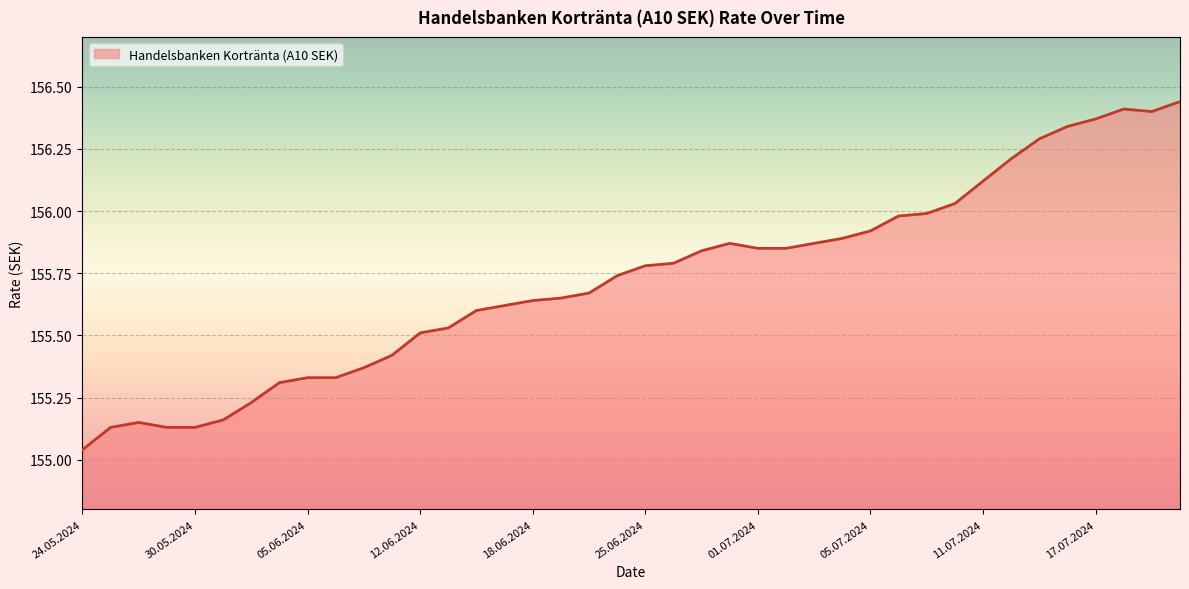

What is the difference between the maximum and minimum values?

1.4